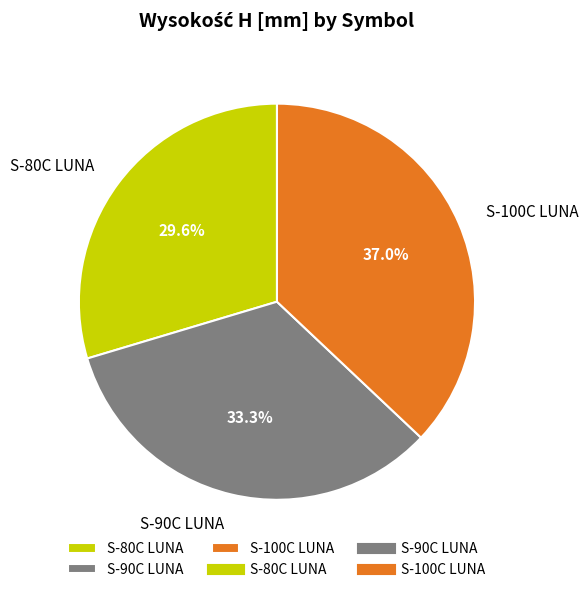

Approximately how many times larger is the value at S-100C LUNA compared to S-90C LUNA?

1.1